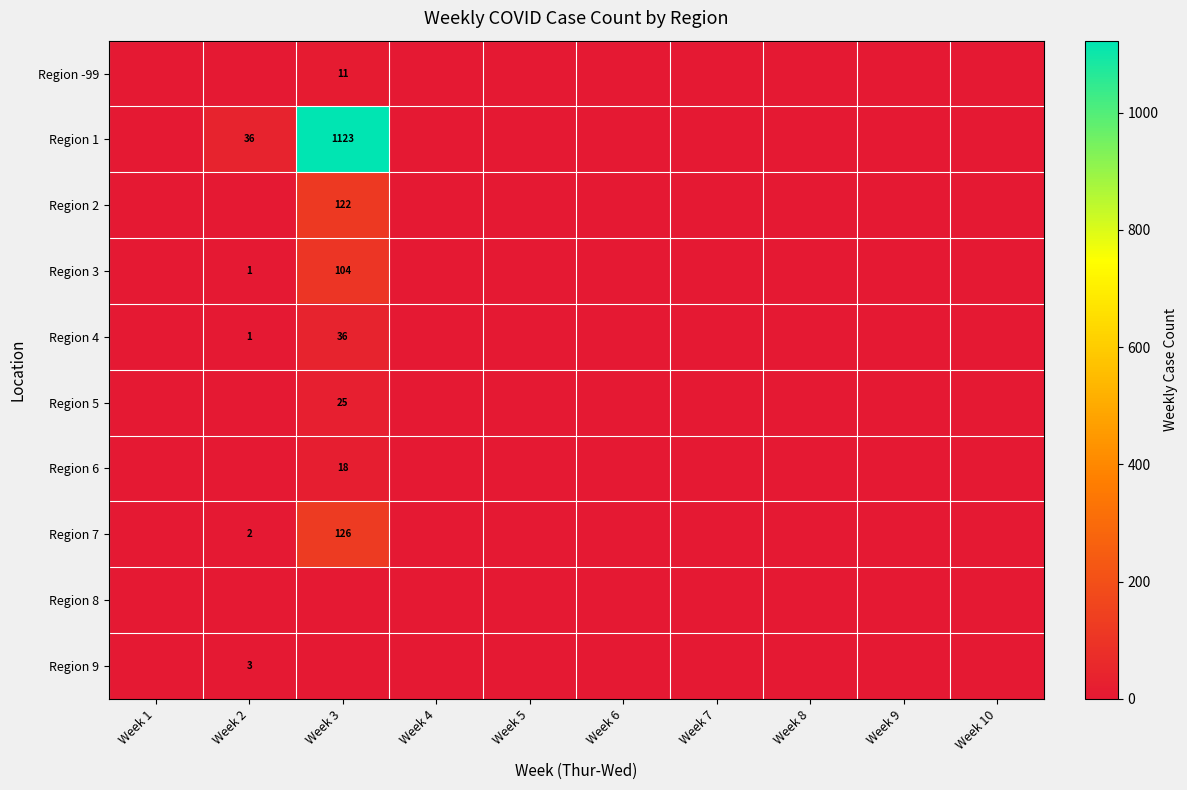

At which category is the sum across all series the highest?

Week 3